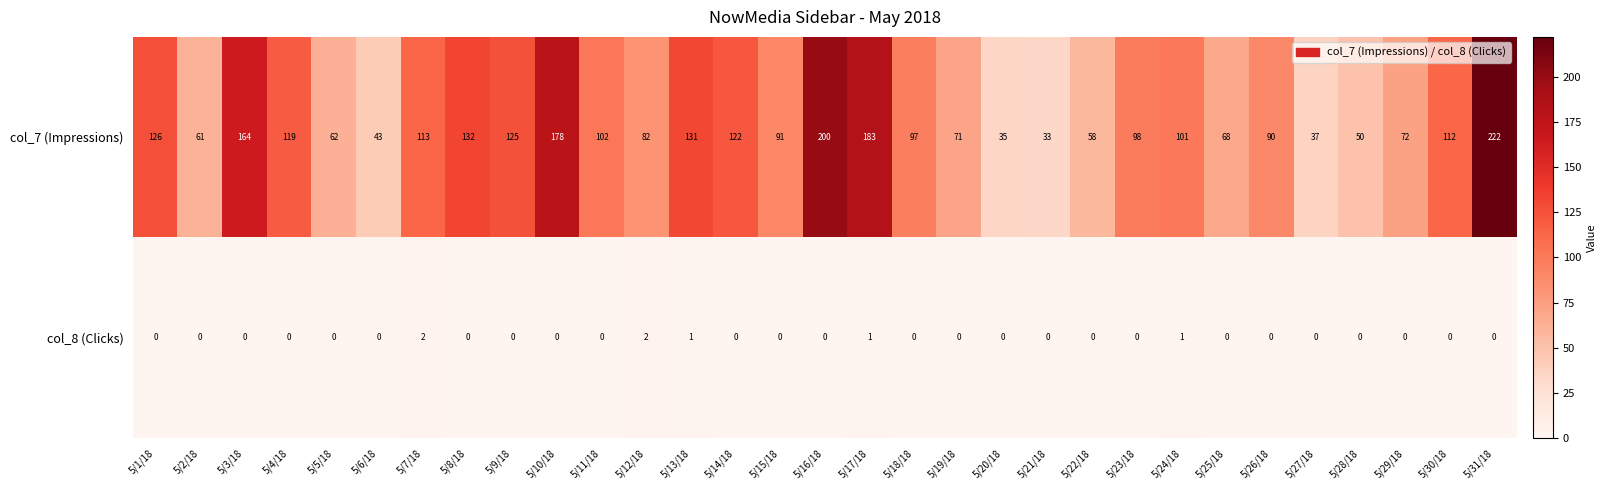

At 5/5/18, list the series in order from smallest to largest.

col_8 (Clicks), col_7 (Impressions)